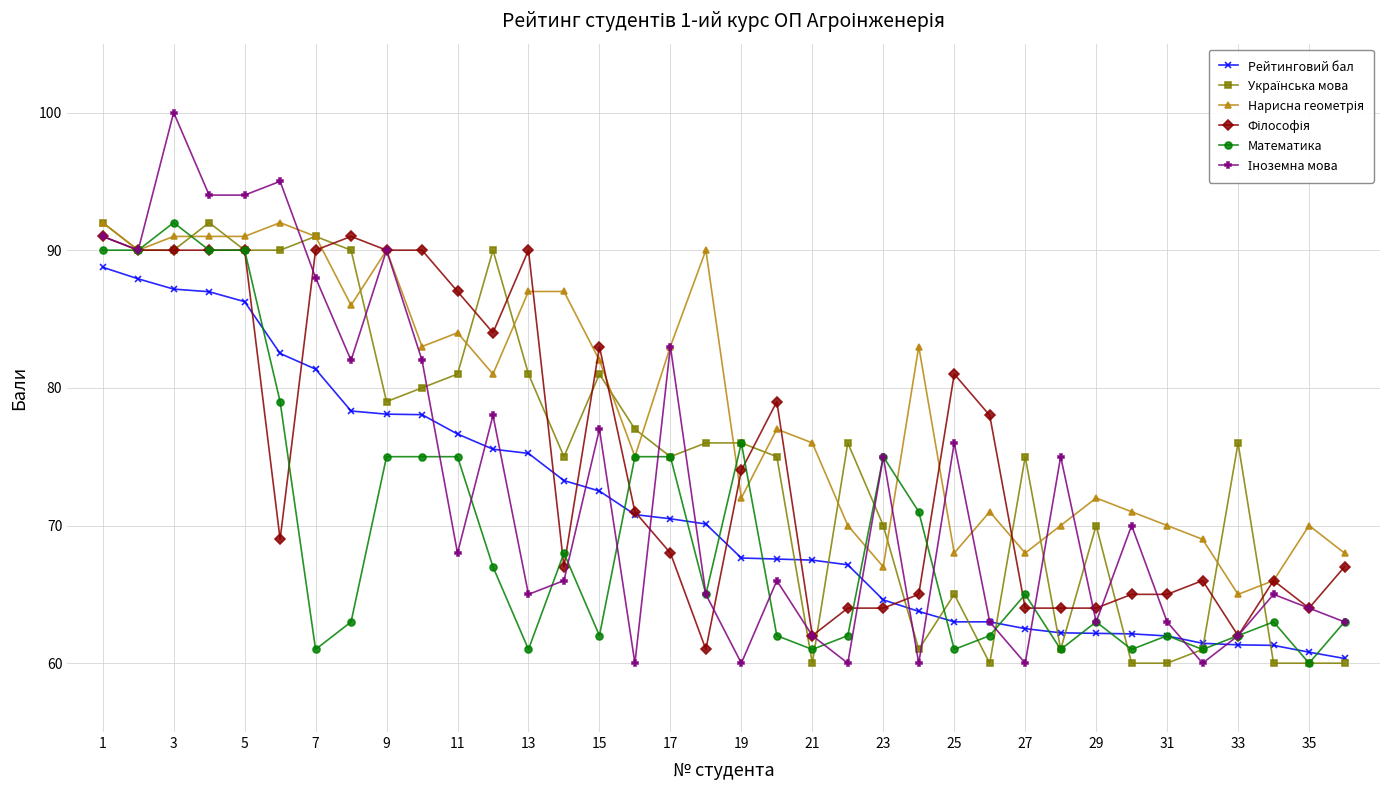

How many lines are shown in the chart?

6